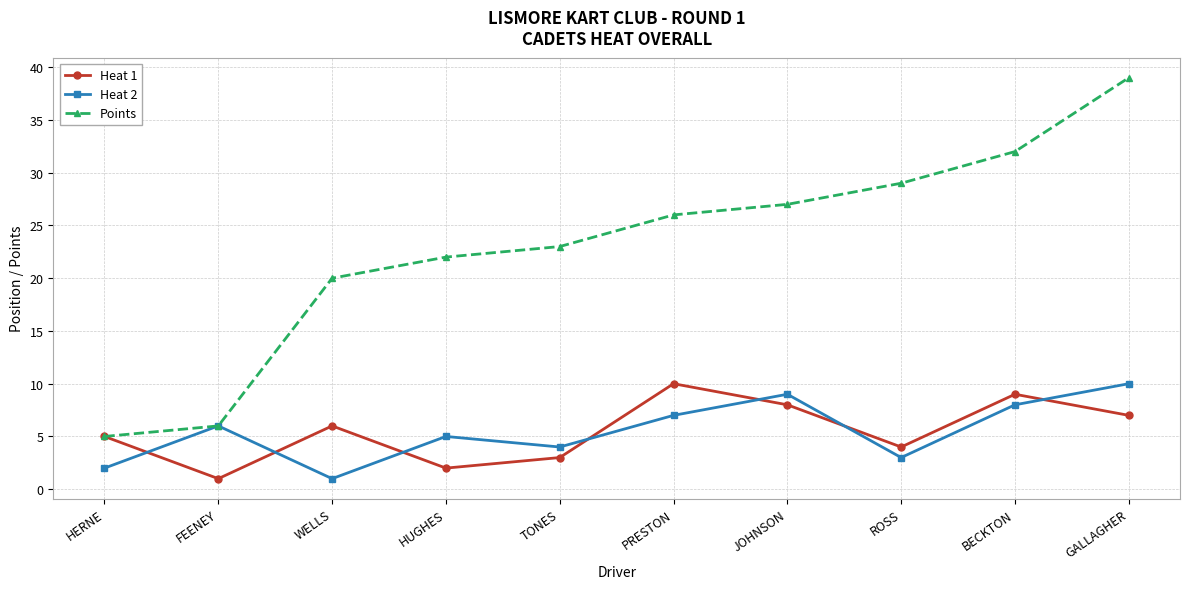

Between PRESTON and BECKTON, which series saw the biggest shift?

Points